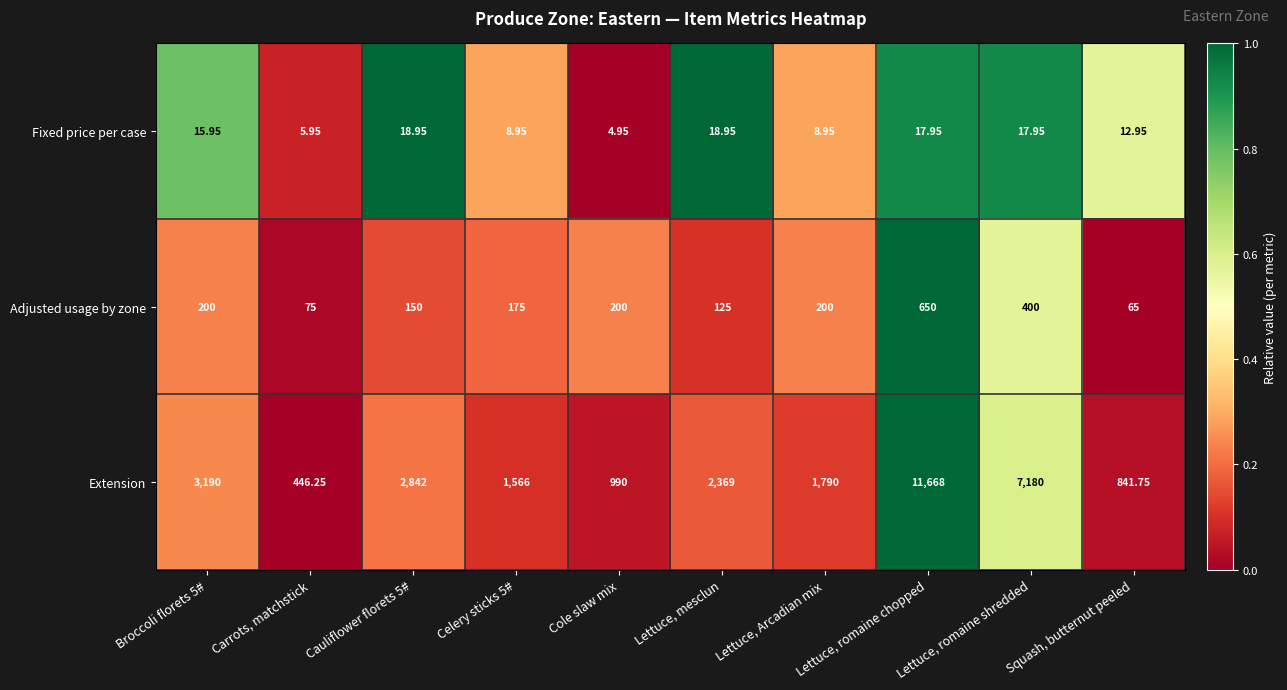

How many series are shown in this chart?

3